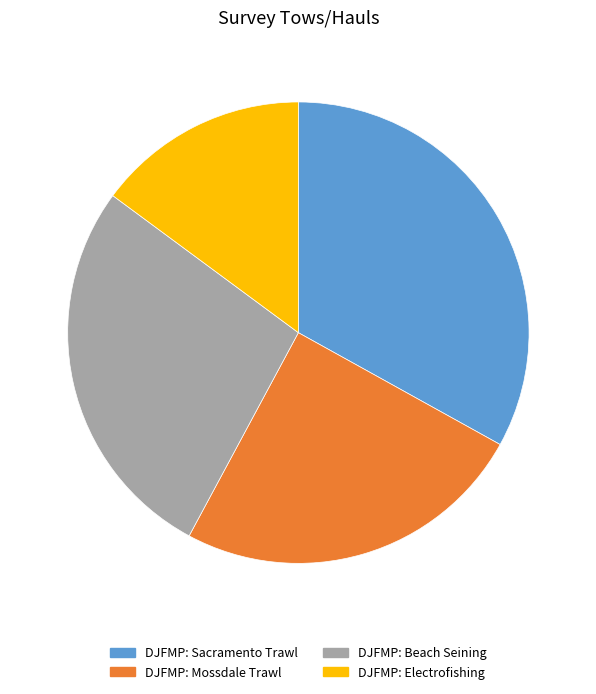

The DJFMP: Beach Seining slice represents 35% of the pie. True or false?

False